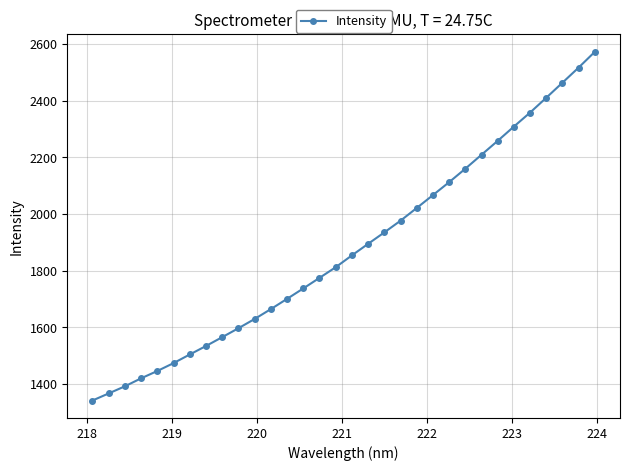

What is the smallest value displayed?

1341.8